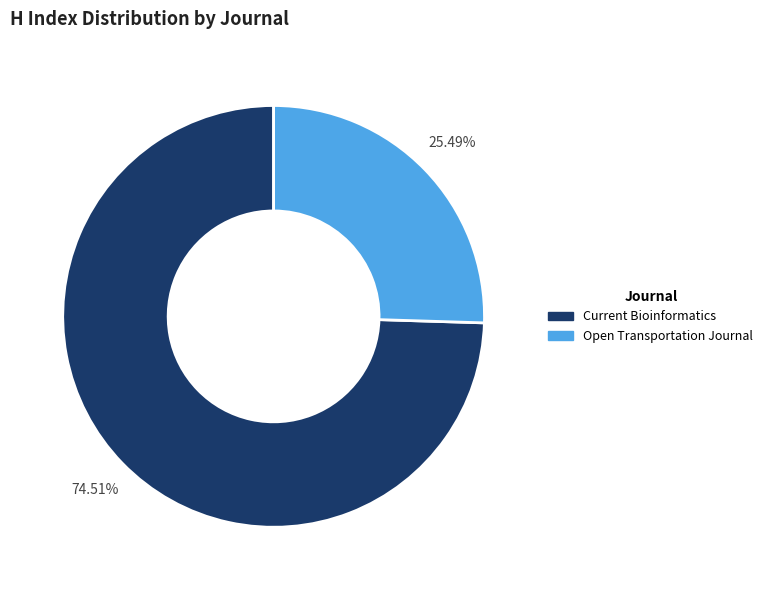

Which slice is the smallest?

Open Transportation Journal